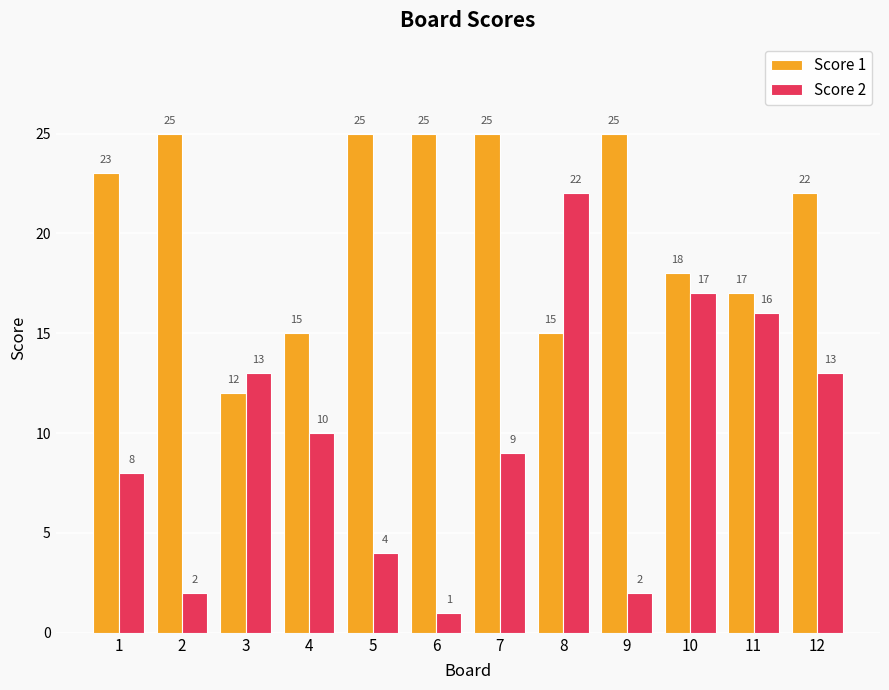

Rank the series at 3 from lowest to highest value.

Score 1, Score 2